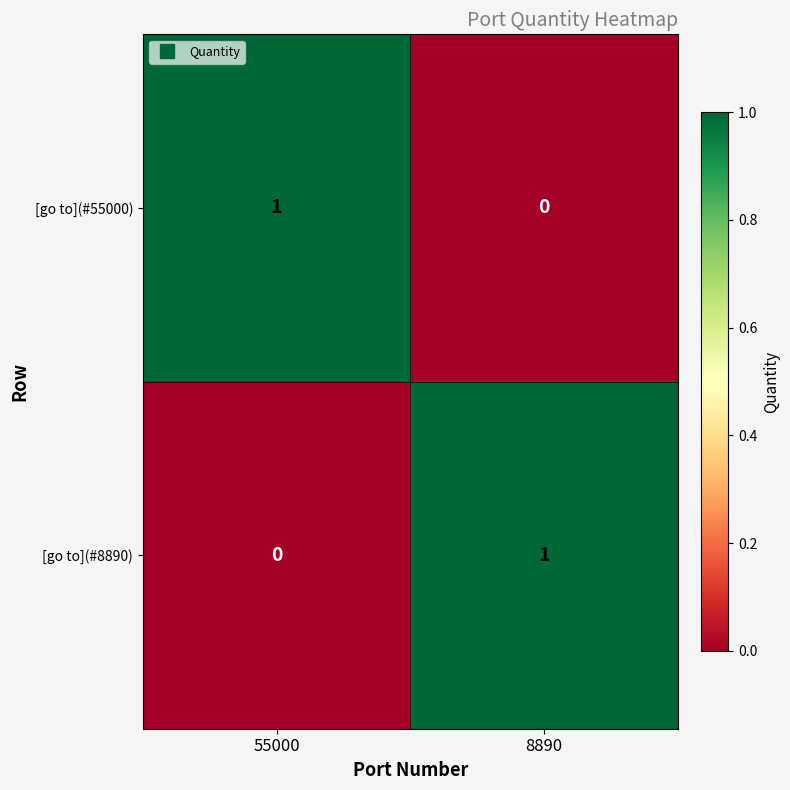

Where is [go to](#55000) nearest to the value 0?

8890